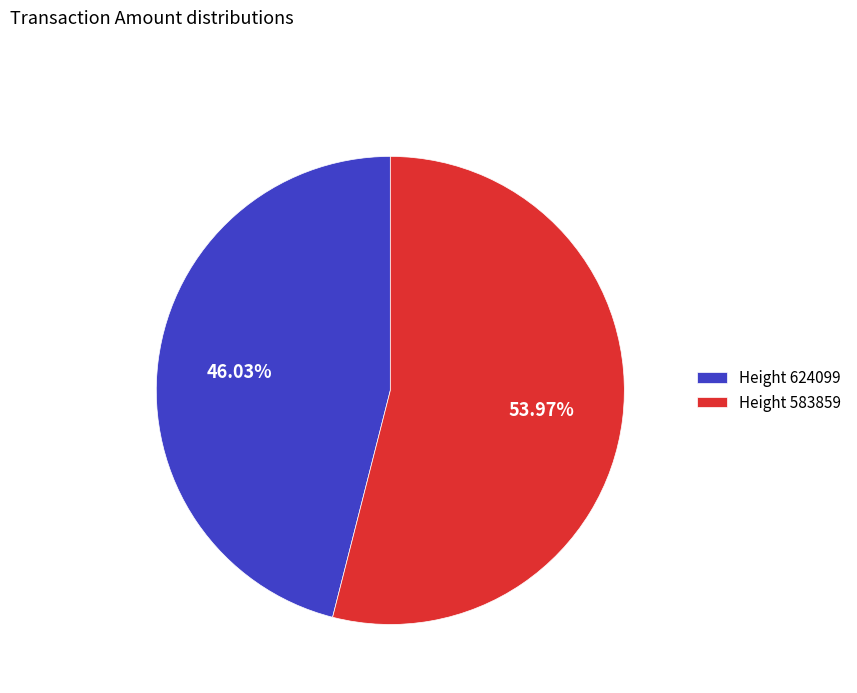

To the nearest percent, what is the difference between the largest and smallest slice percentages?

8%